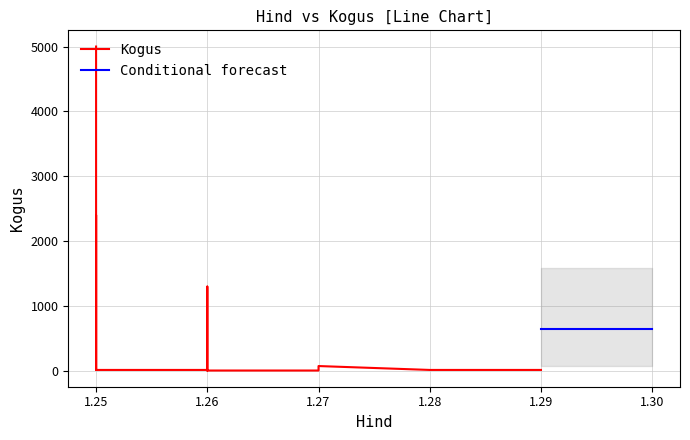

How many interior local peaks (higher than both neighbors) does the data have?

4